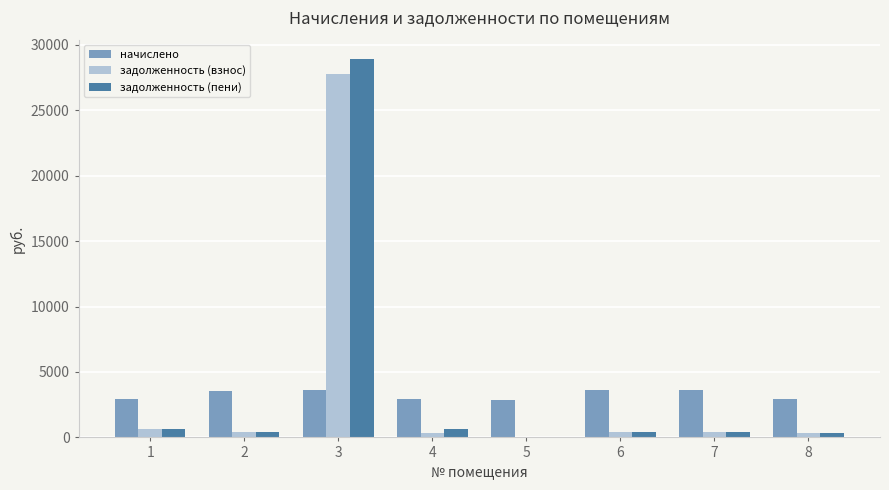

What are all the series names shown in the legend?

начислено, задолженность (взнос), задолженность (пени)